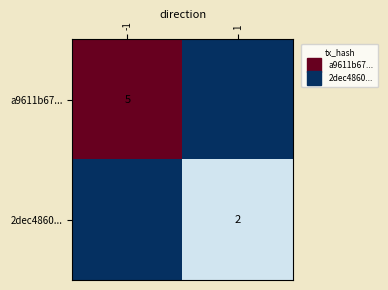

What value does the a9611b67... series have at -1?

5